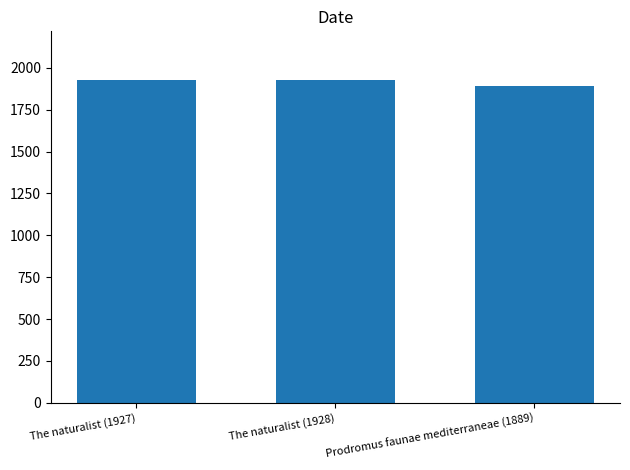

What is the maximum value shown in the chart?

1928